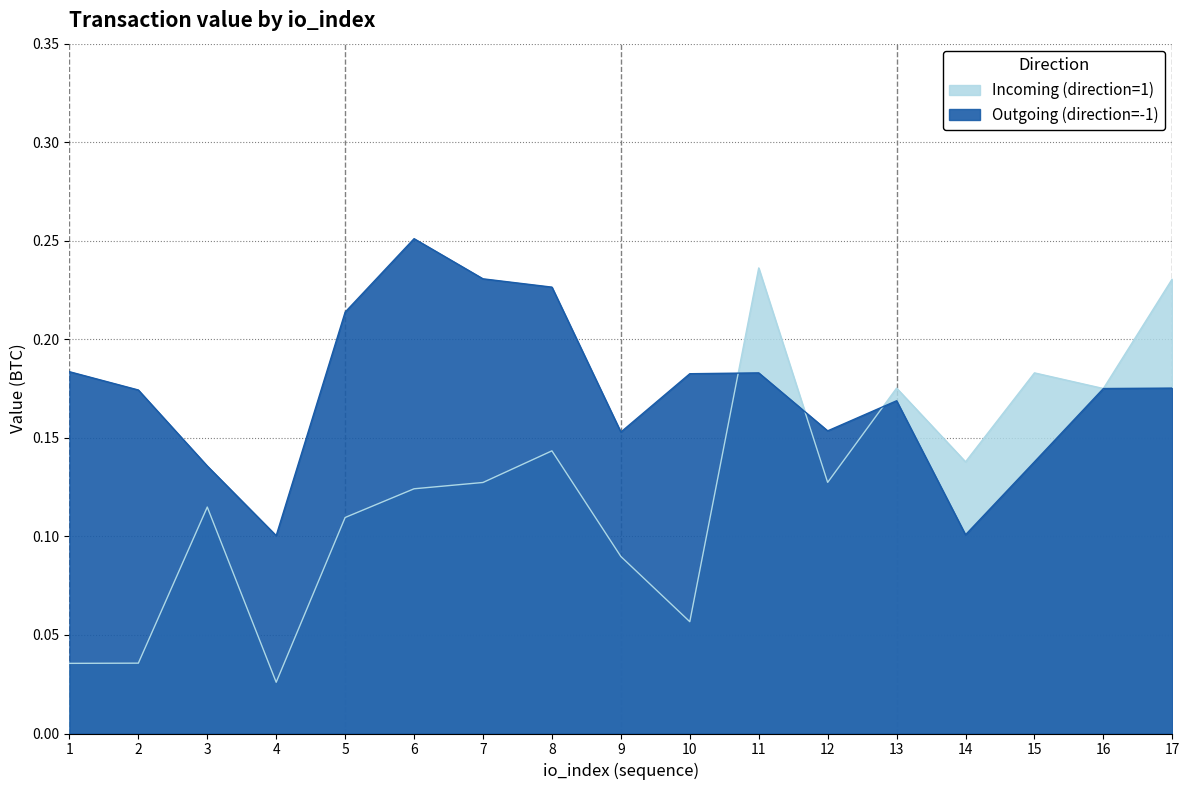

True or false: Incoming (direction=1) has a value of 0.1 at 7.

True